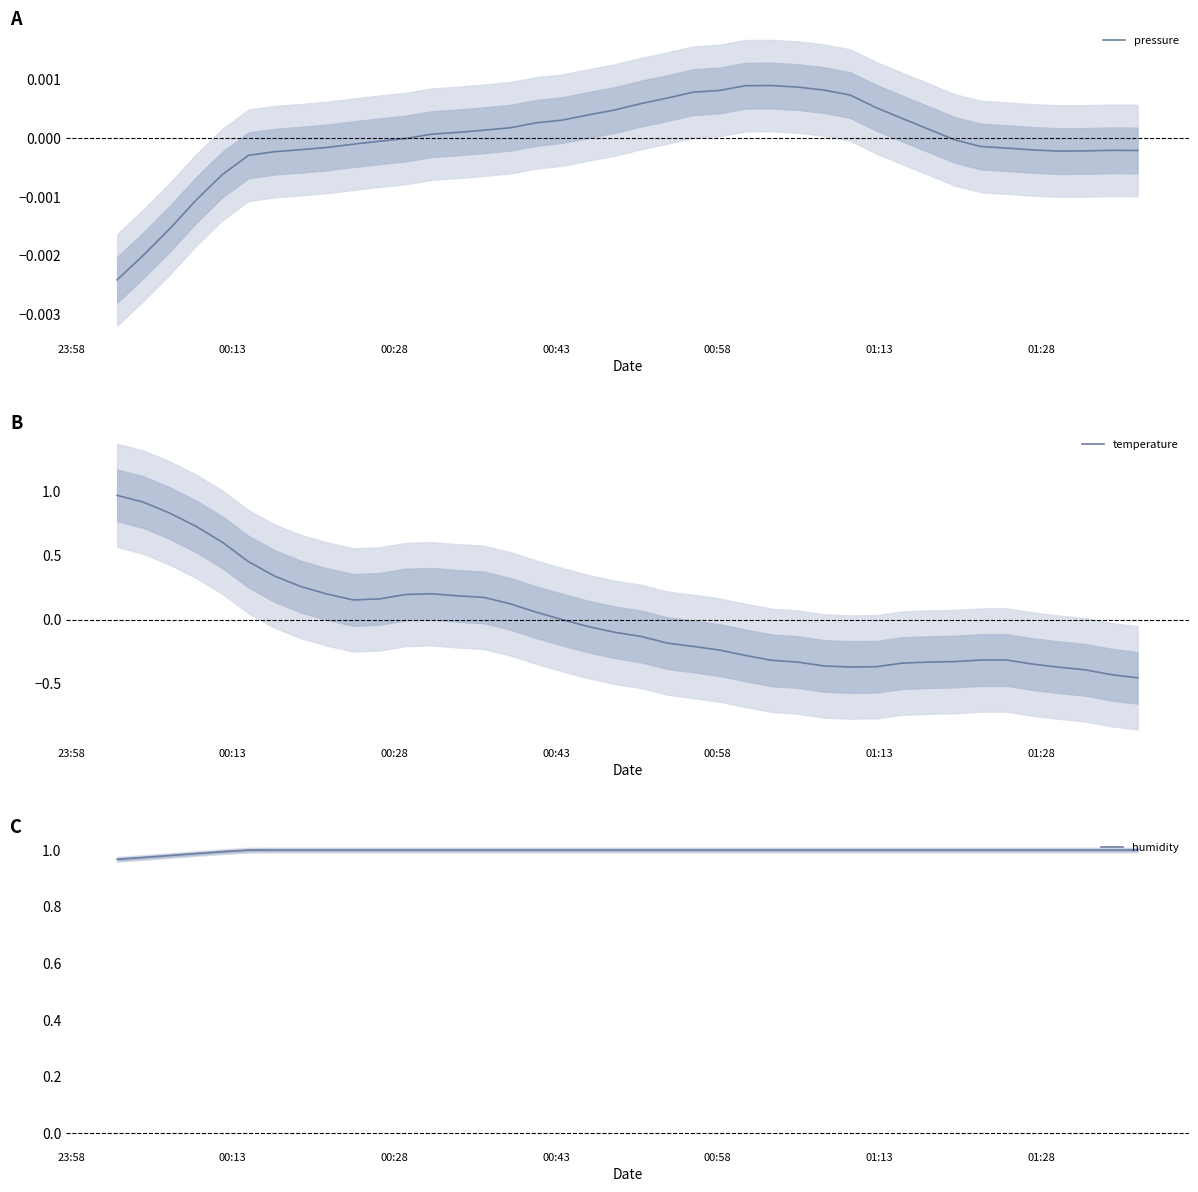

Does the chart display data point markers on the line(s)?

No